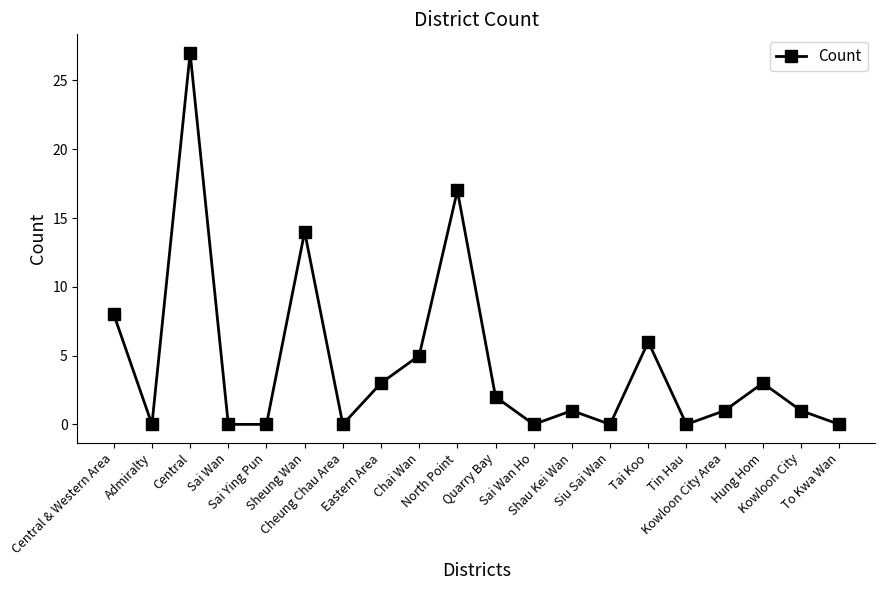

True or false: there are more than 2 points higher than both neighbors.

True